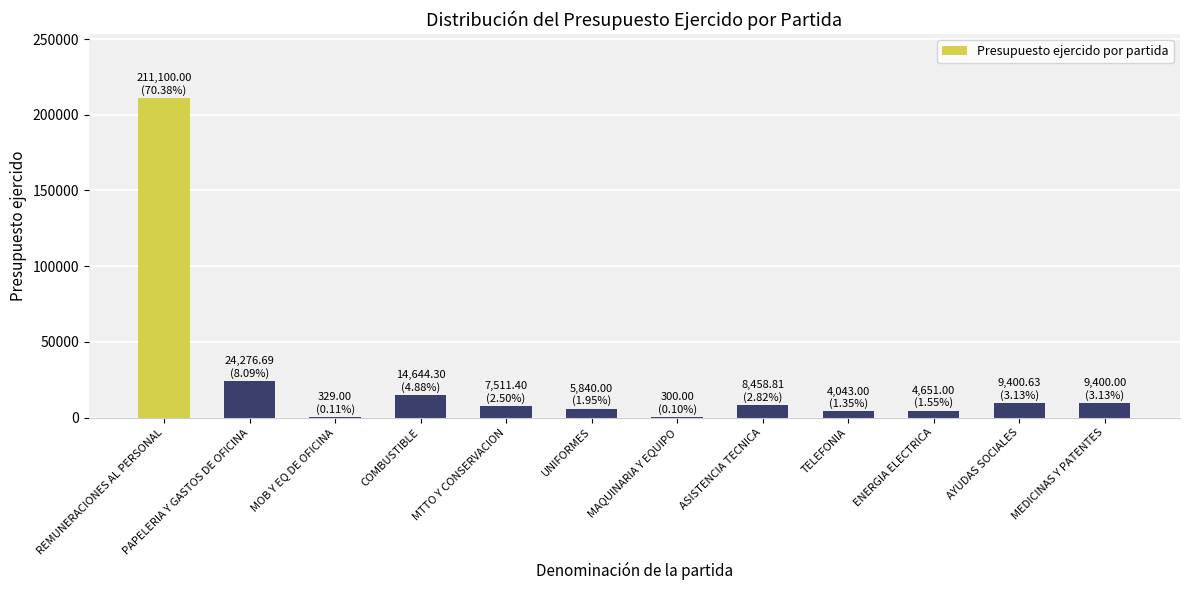

At which label does the data first exceed 8458?

REMUNERACIONES AL PERSONAL